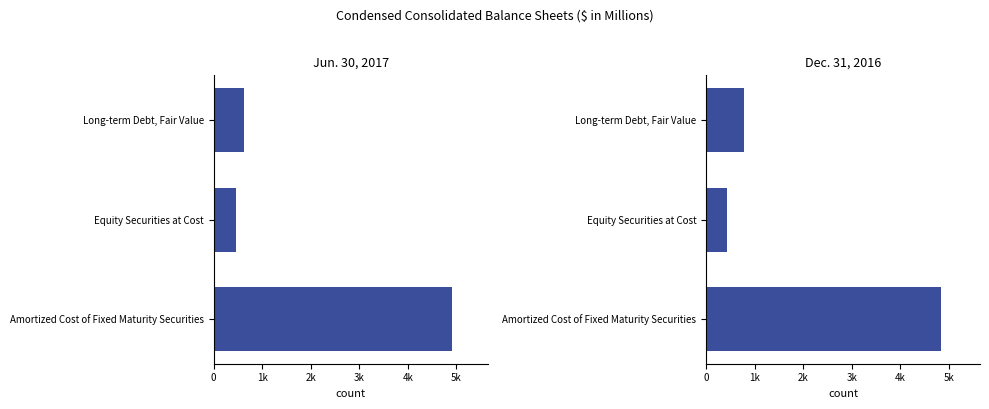

At how many categories does at least one series exceed 4309?

1